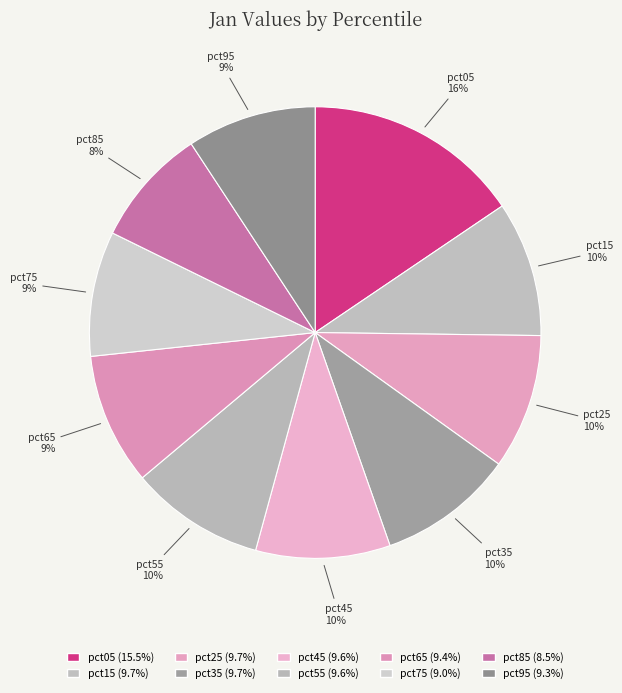

To the nearest percent, what is the average slice percentage?

10%